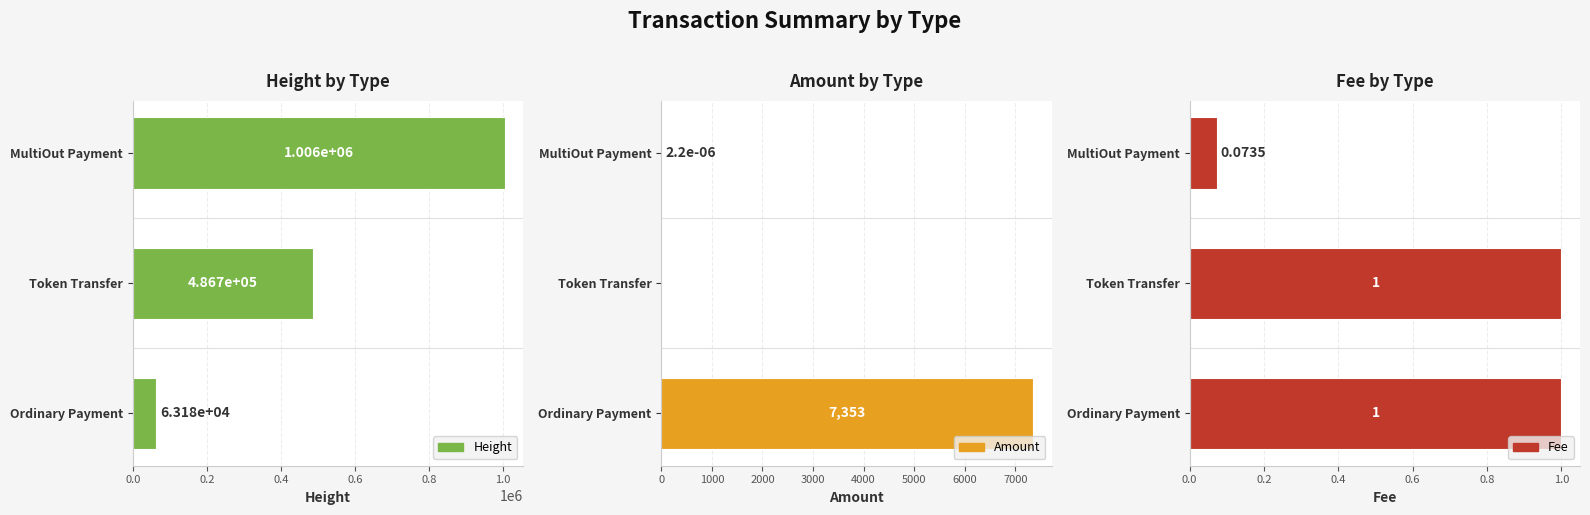

What is the difference between the maximum and minimum values in the Height series?

942382.0